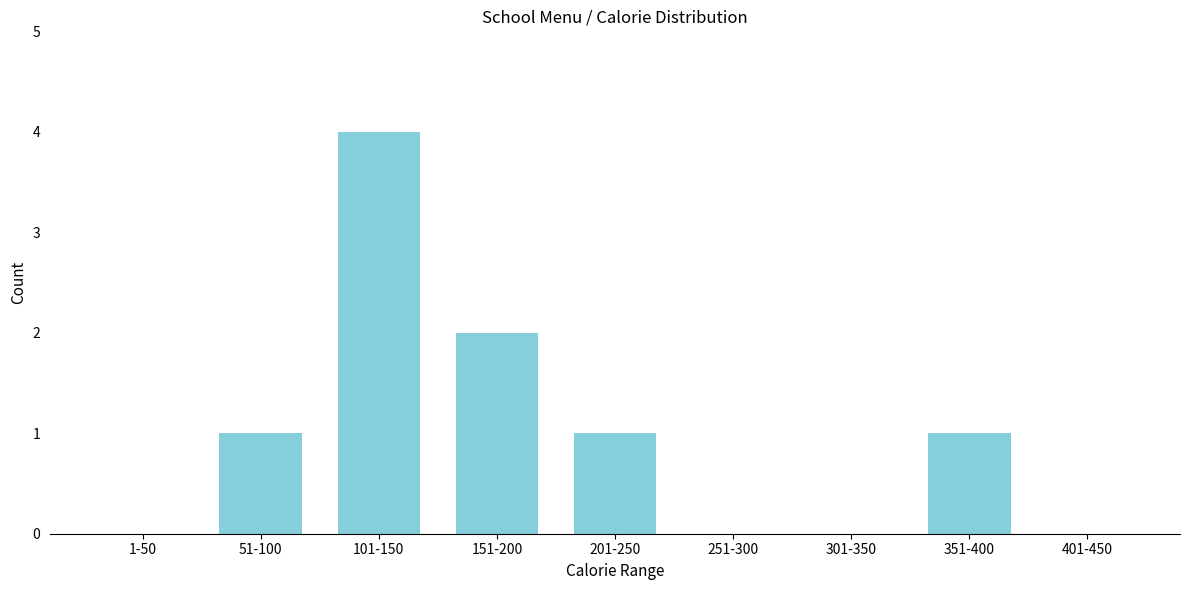

Reading right to left, transcribe all the data shown in this chart.

401-450=0	351-400=1	301-350=0	251-300=0	201-250=1	151-200=2	101-150=4	51-100=1	1-50=0